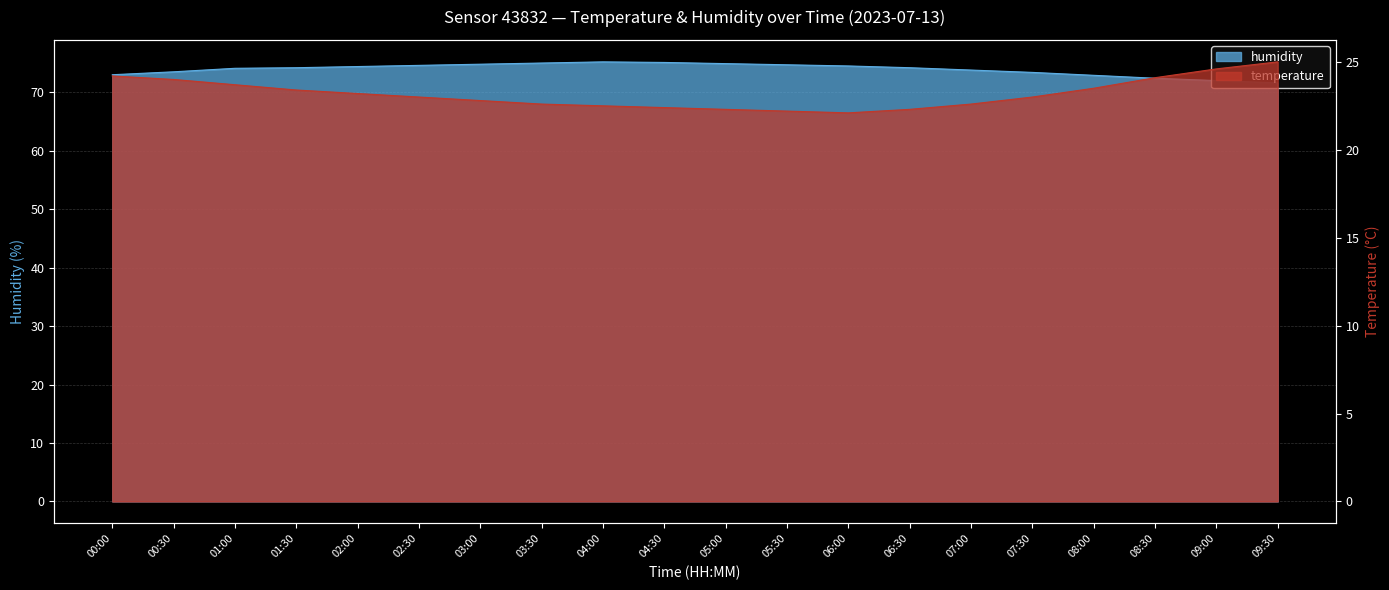

Rank the series by their average value, from highest to lowest.

humidity, temperature